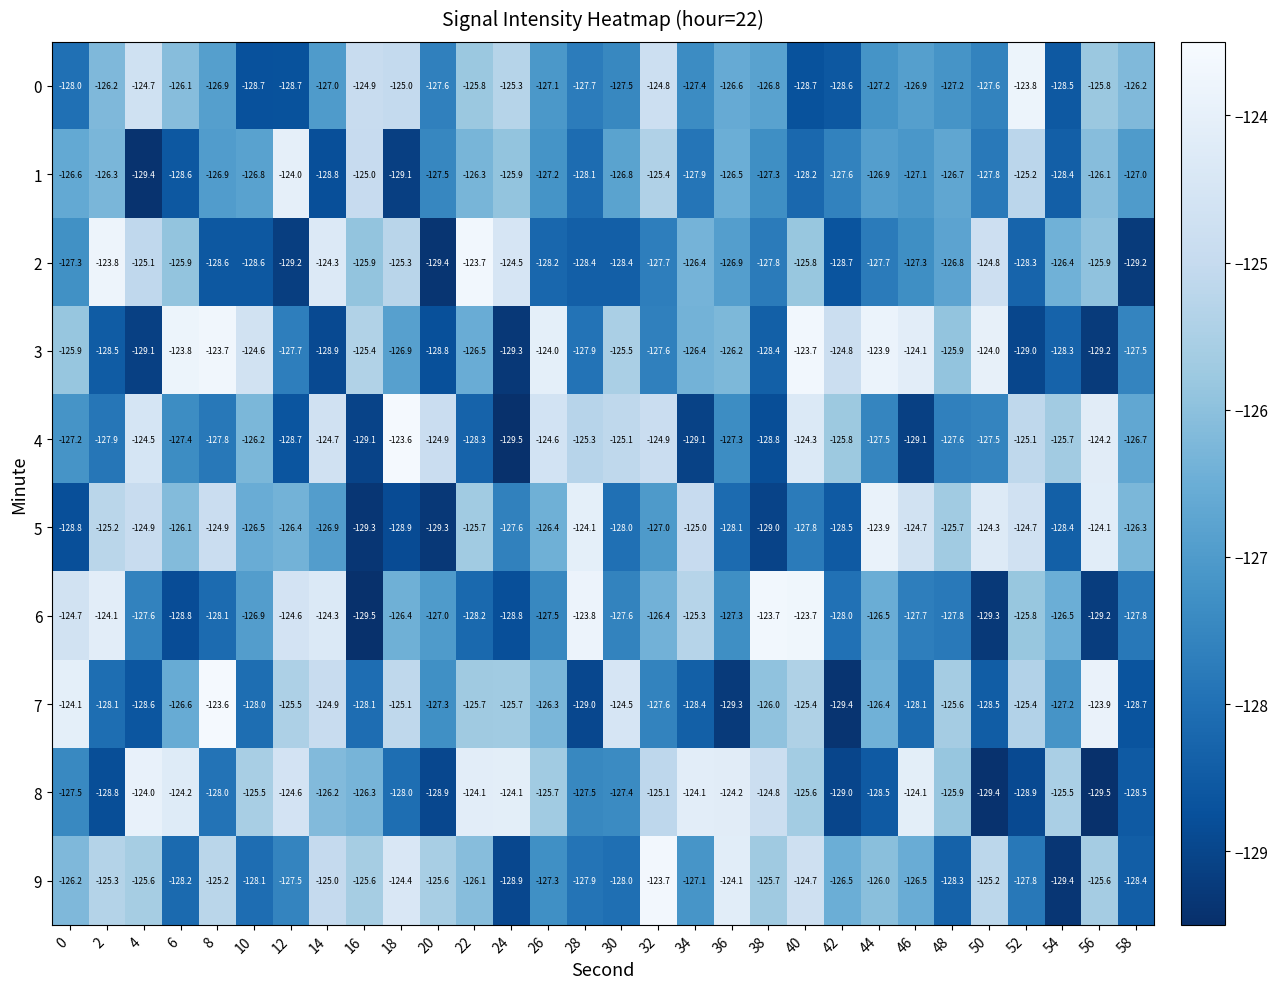

What is the greatest value displayed?

-123.6